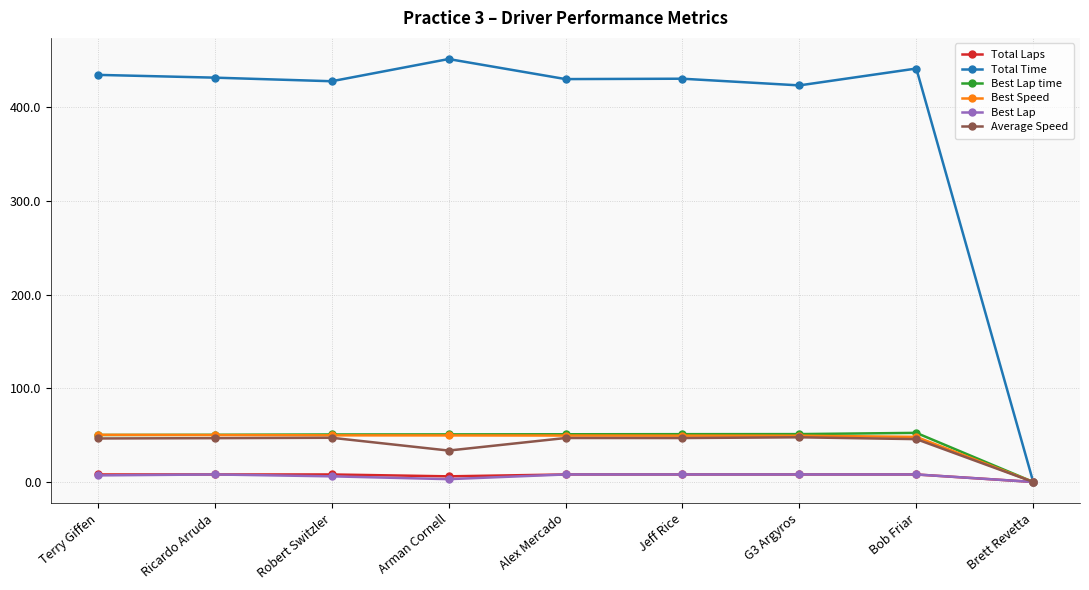

Is it true that Average Speed equals 47.2 at Robert Switzler?

True